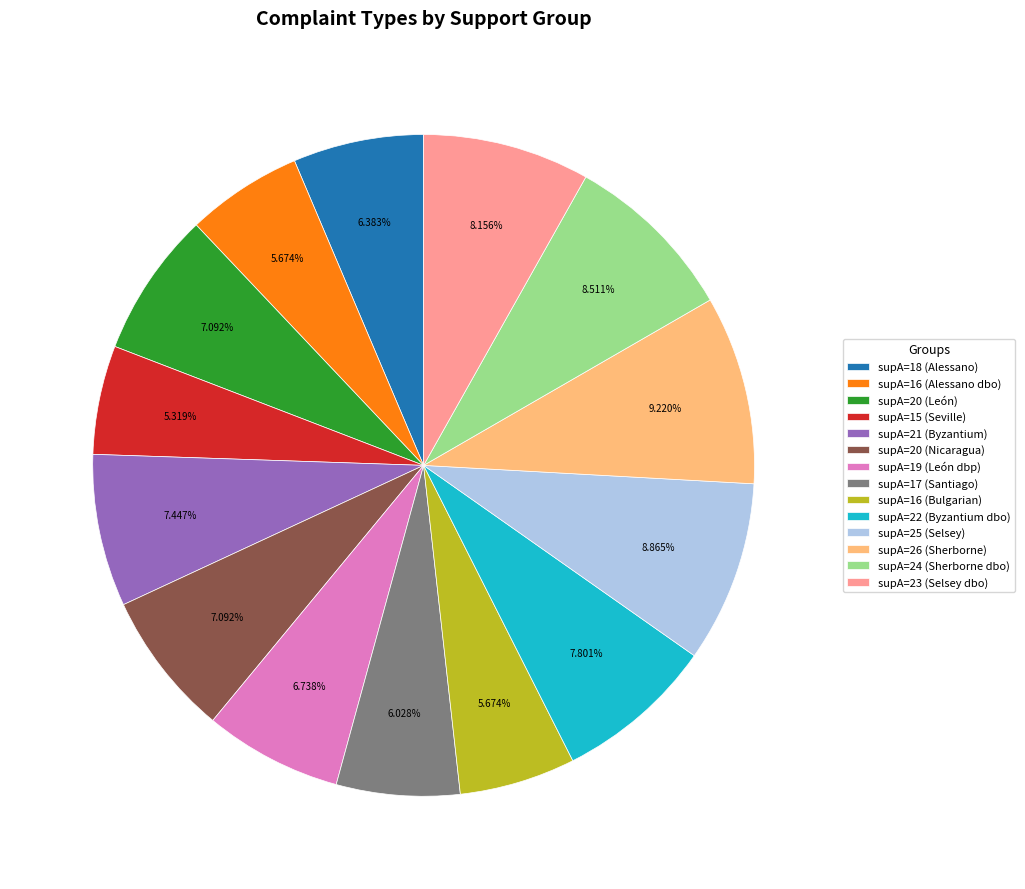

Does any single category account for the majority?

No